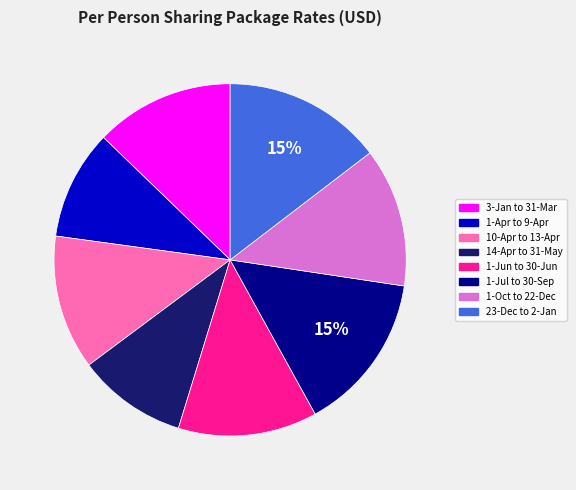

To the nearest percent, what percentage of the pie is 3-Jan to 31-Mar?

13%